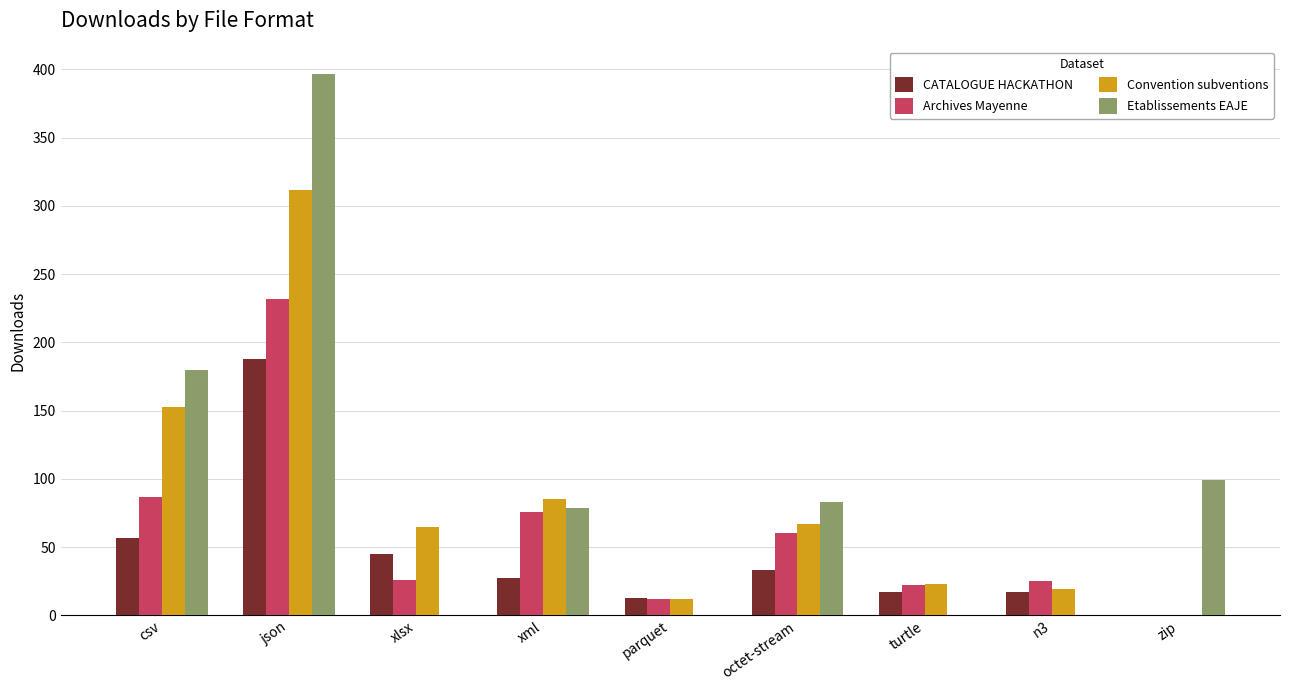

What is the sum of the Etablissements EAJE values at csv and octet-stream?

263